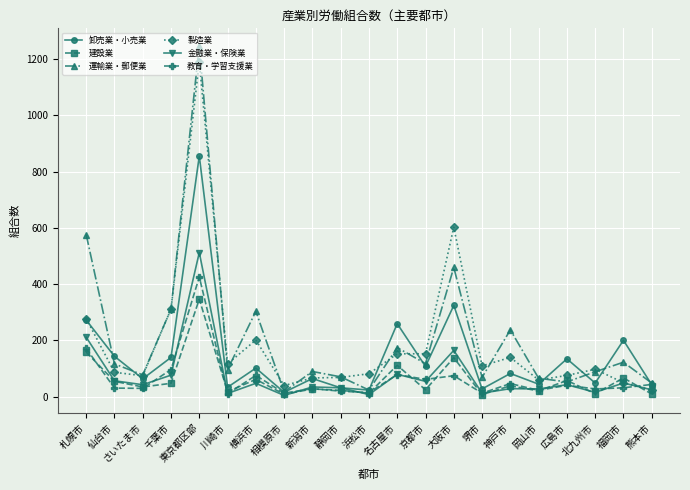

What is the label of the 11th point from the left?

浜松市